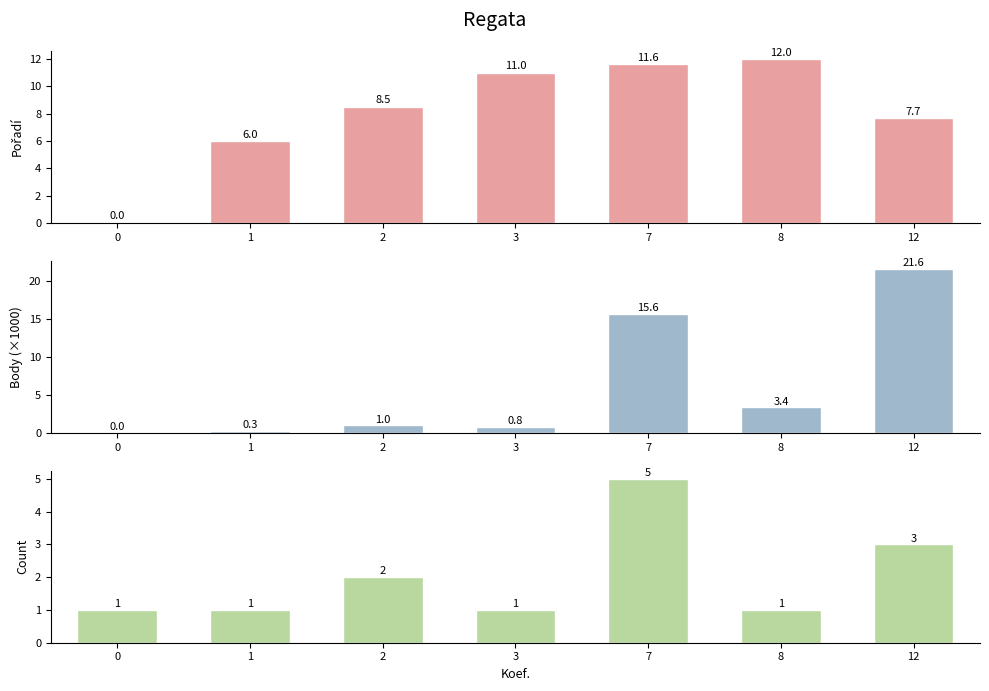

Is it true that Body (k) equals 5.9 at 8?

False